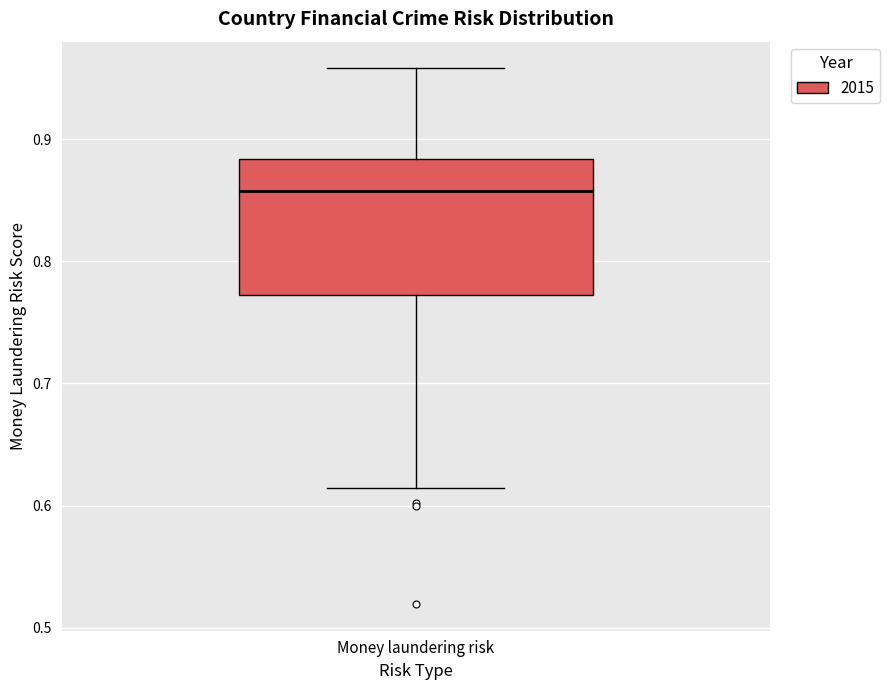

Read this box plot against the y-axis: the position of the median line, the range covered by the box, and the ends of both whiskers. The values are not printed on the chart, so give them approximately, as read against the axis.

median 0.86, box 0.77 to 0.88, whiskers 0.61 to 0.96